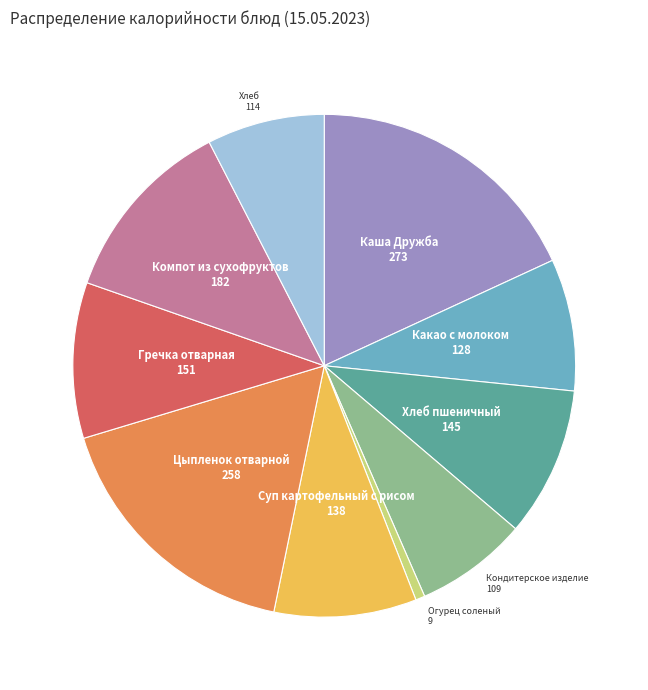

Do Цыпленок отварной and Огурец соленый together represent more than half of the pie?

No